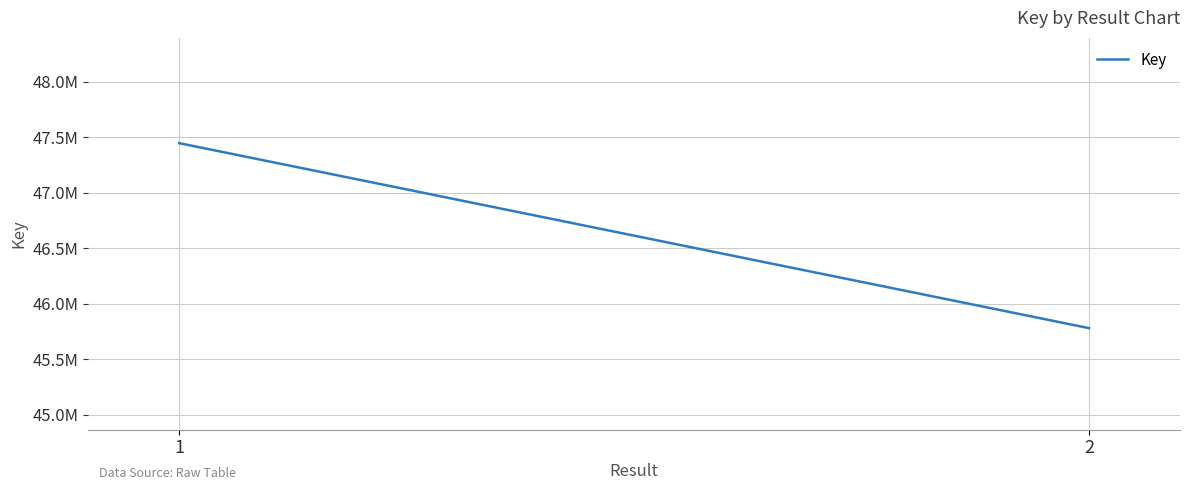

The value at 1 is 47448055. True or false?

True